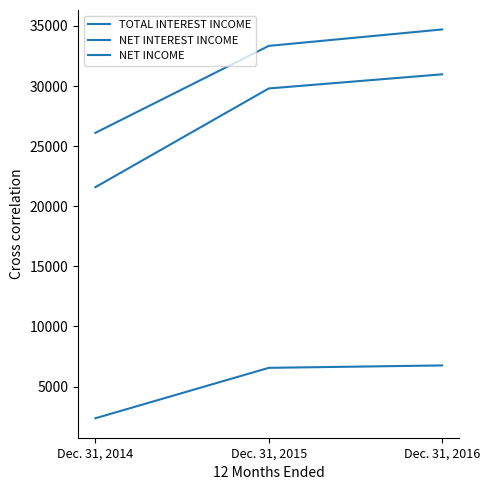

At which label does NET INCOME first exceed 6553?

Dec. 31, 2016